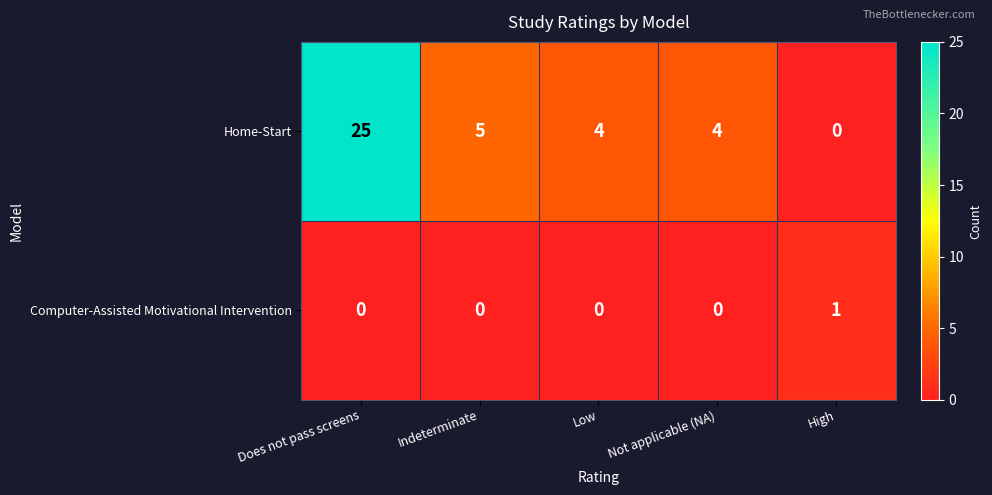

How many positive values does the Computer-Assisted Motivational Intervention series have?

1